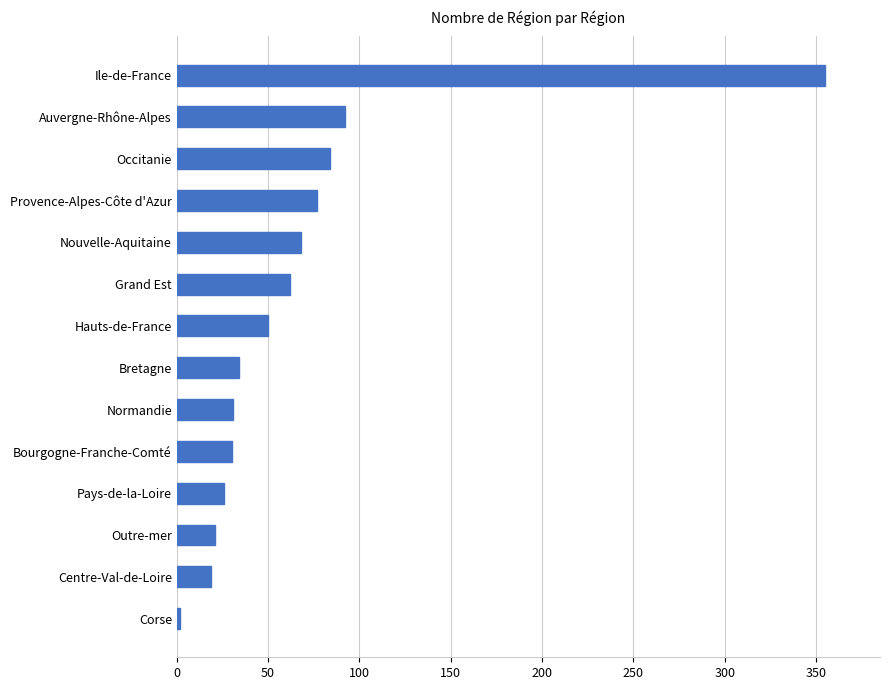

What is the difference between the second highest and minimum values?

90